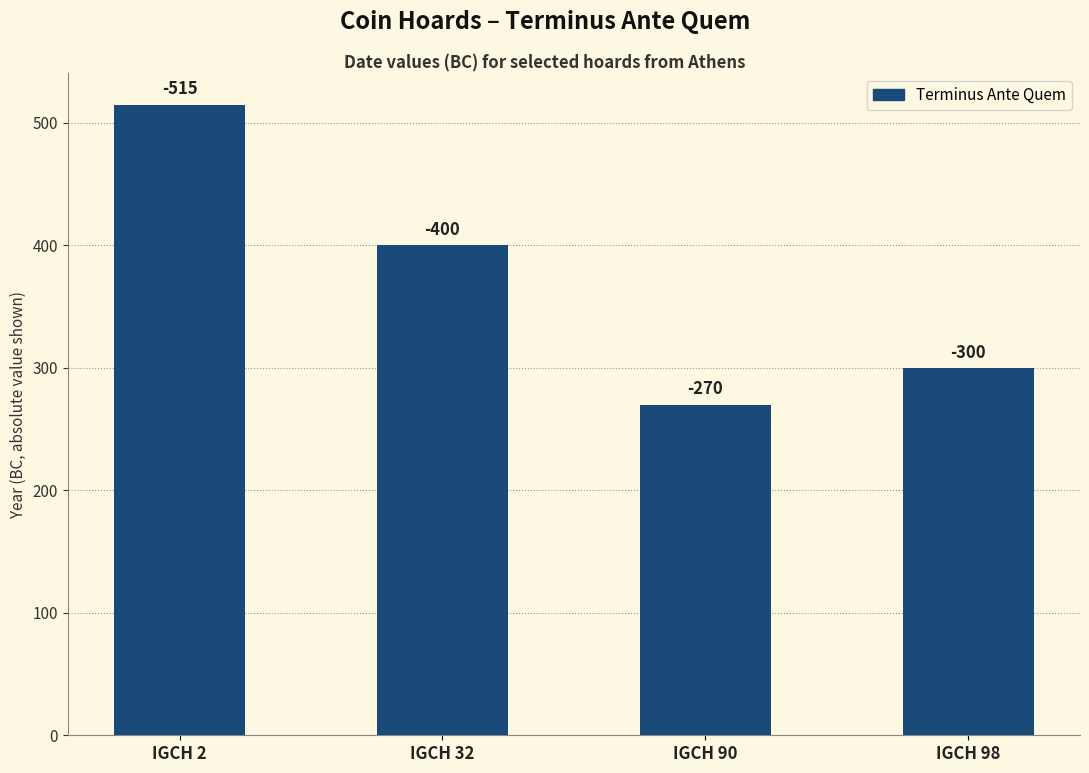

Count the values in the range 300 to 515.

3